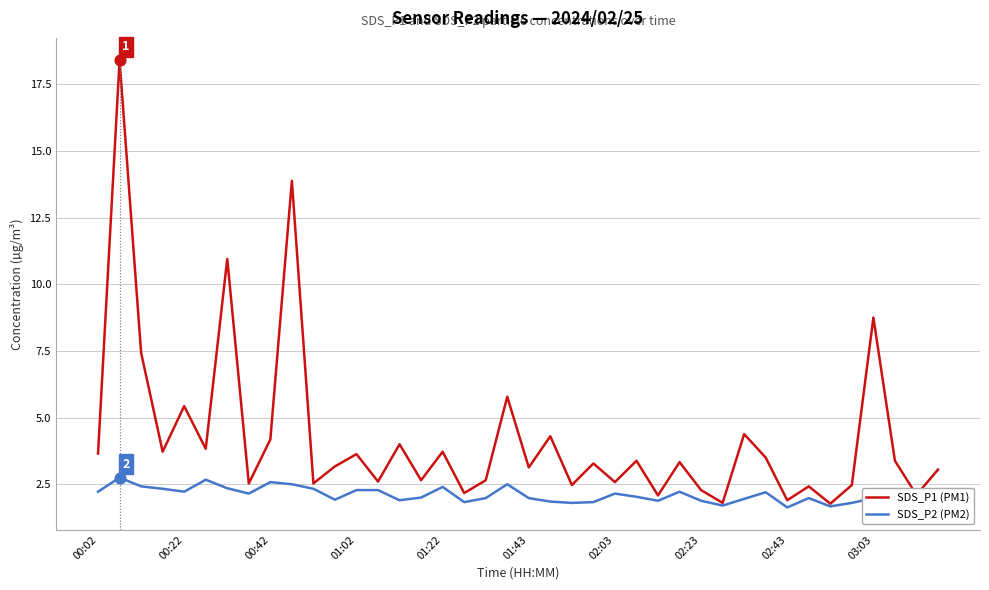

Which series has the largest total across all categories?

SDS_P1 (PM1)